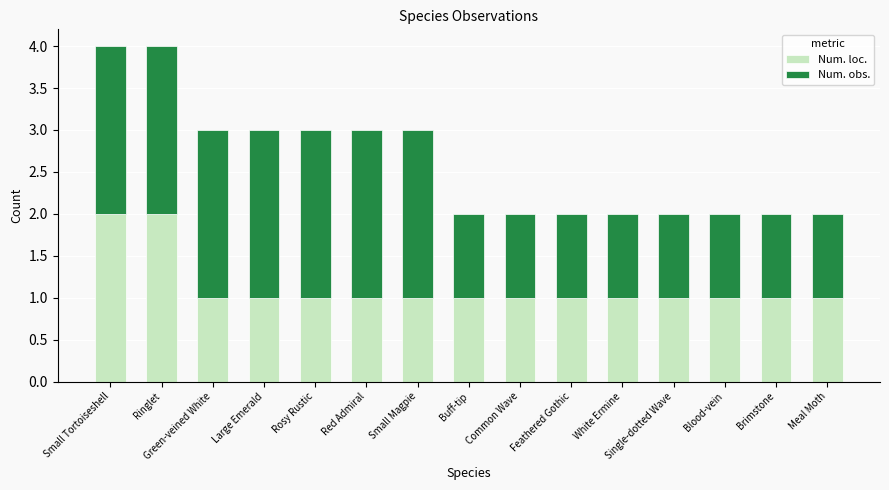

What is the sum of all Num. loc. values?

17